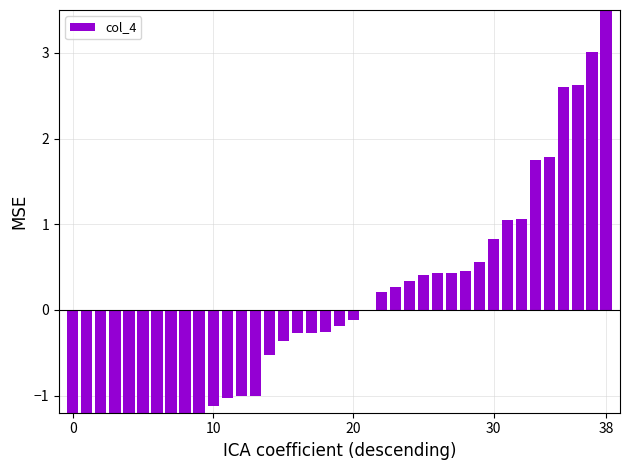

Where is the data nearest to the value 1?

31